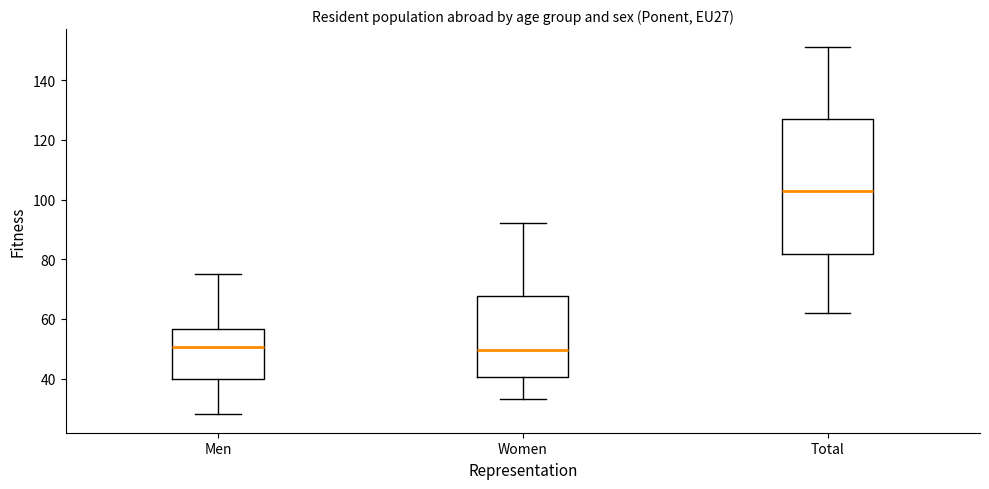

Reading left to right, read every box against the y-axis: the position of its median line, the range the box covers, and the ends of its whiskers. The values are not printed on the chart, so give them approximately, as read against the axis.

Men: median 50, box 40 to 56, whiskers 28 to 76
Women: median 50, box 40 to 68, whiskers 34 to 92
Total: median 104, box 82 to 128, whiskers 62 to 152